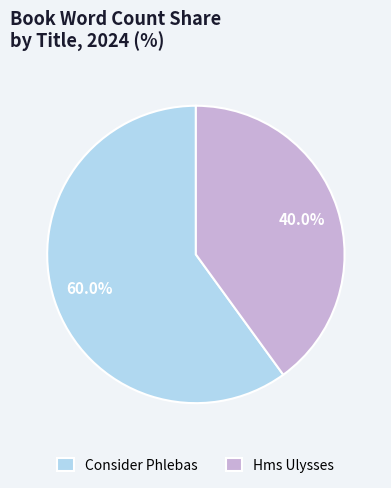

To the nearest percent, what is the difference between the Hms Ulysses and Consider Phlebas slice percentages?

20%